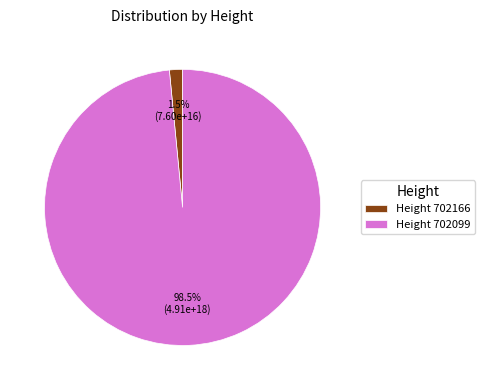

What percentage is NOT represented by Height 702099?

1.5%